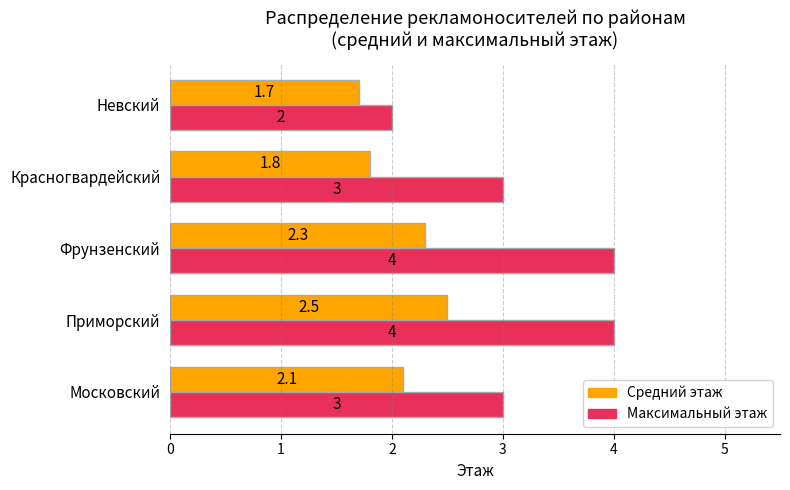

What is the highest value of the Максимальный этаж series?

4.0